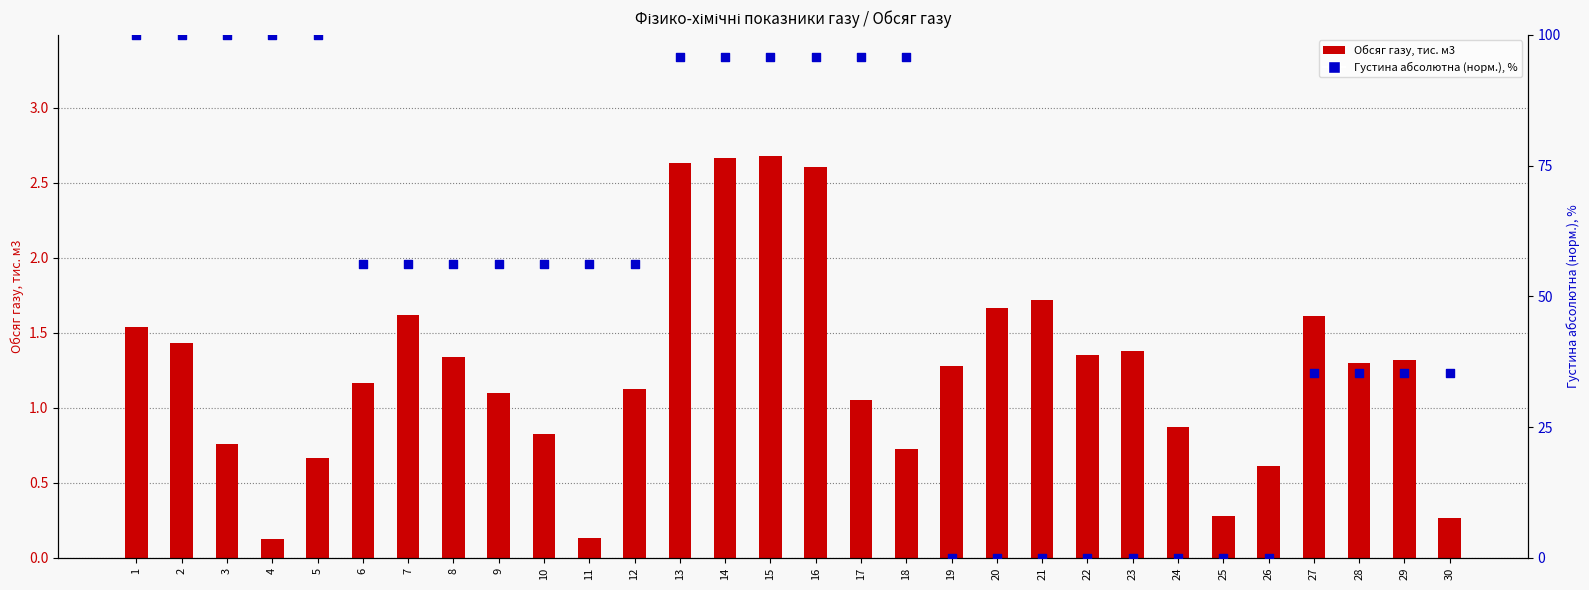

What are all the series names shown in the legend?

Обсяг газу, тис. м3, Густина абсолютна (норм.), %